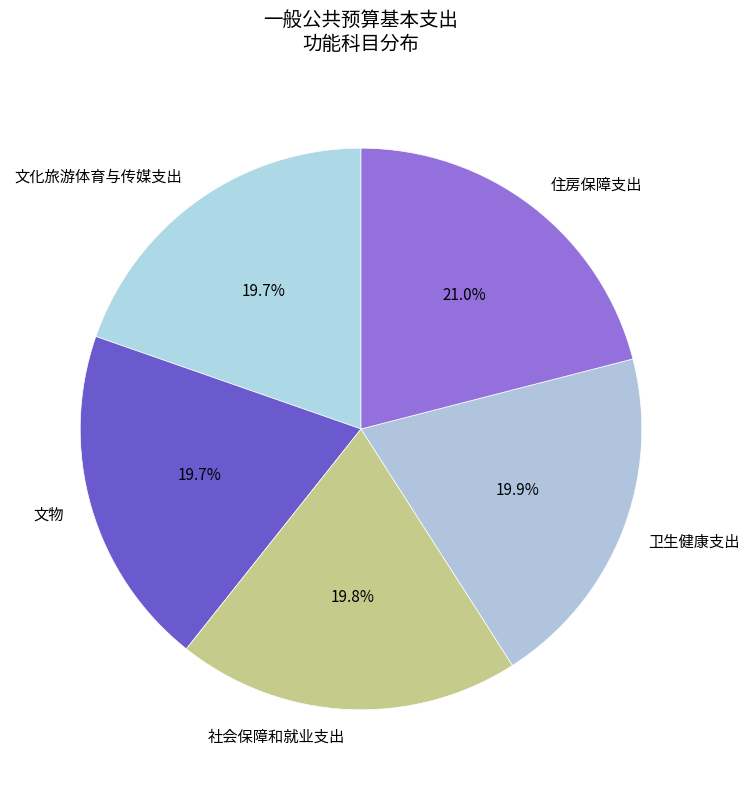

Which slice is the largest?

住房保障支出